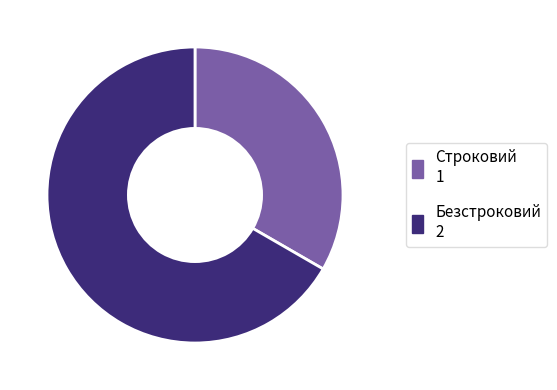

Which slice is the largest?

Безстроковий